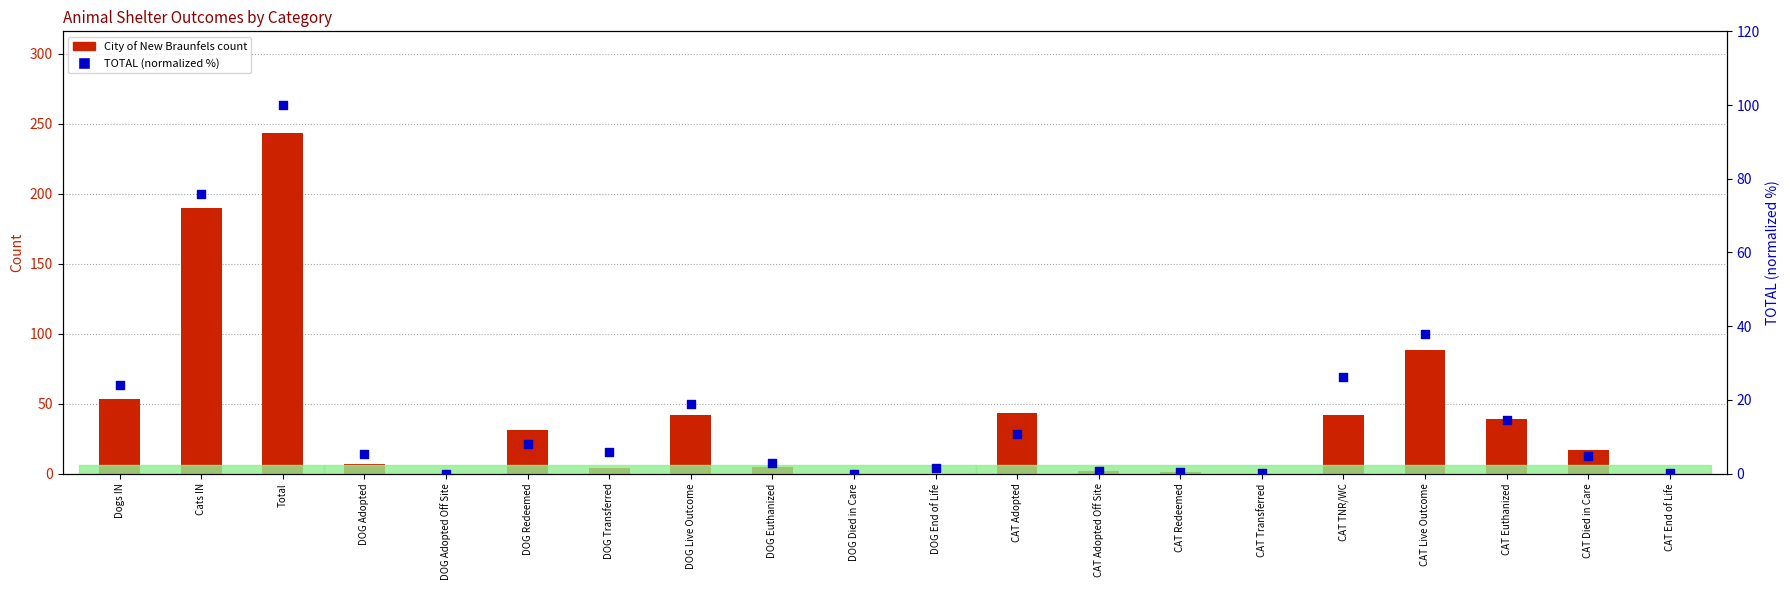

What are all the series names shown in the legend?

City of New Braunfels, TOTAL (normalized %)